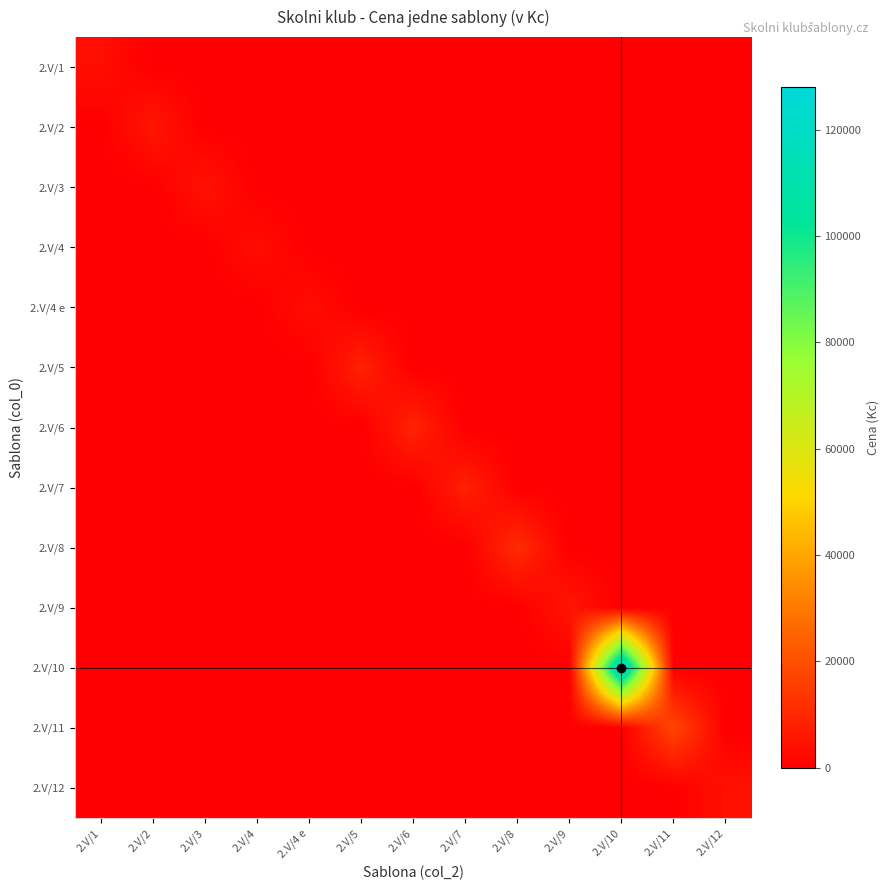

At which category is the sum across all series the highest?

2.V/10